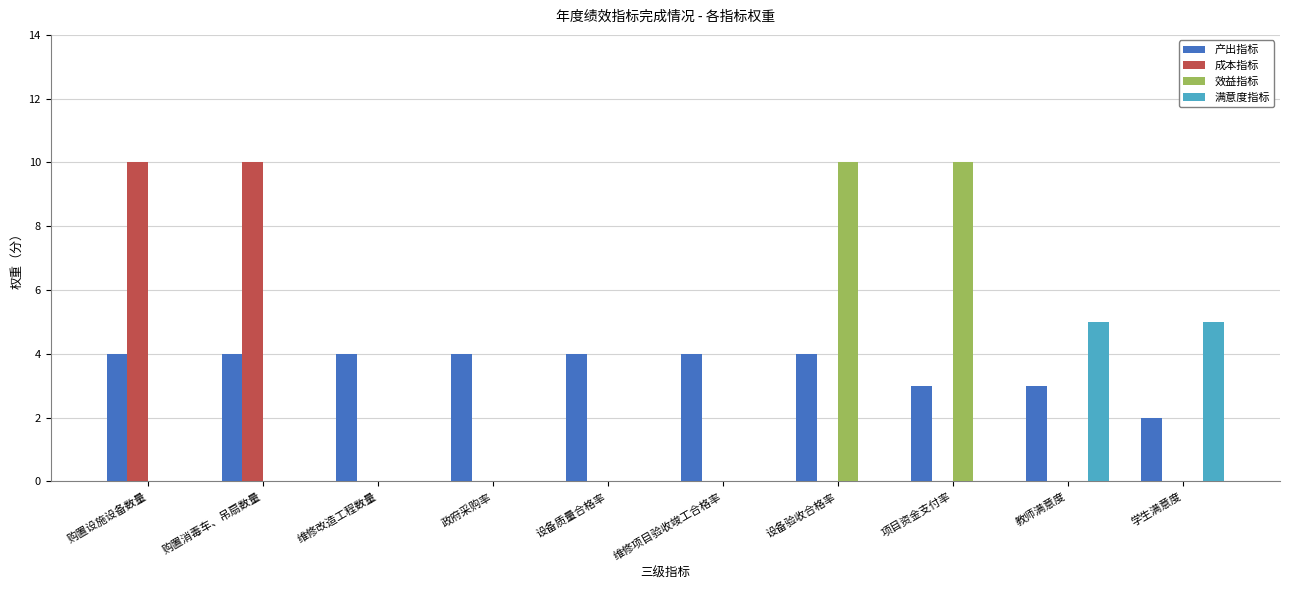

The 效益指标 series shows 5 at 设备验收合格率. True or false?

False